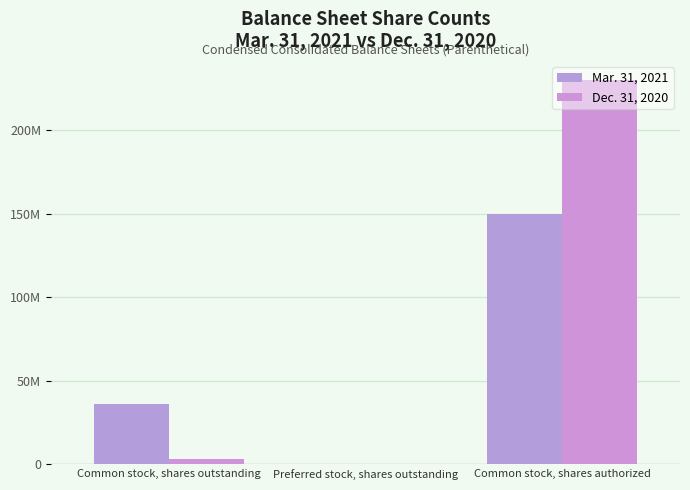

What is the total value across all series at Common stock, shares authorized?

380000000